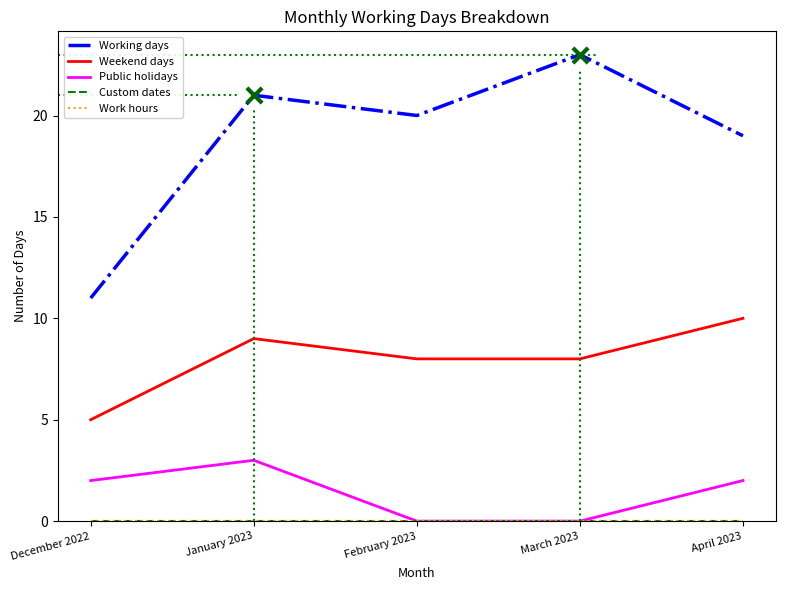

At how many categories does at least one series exceed 17?

4